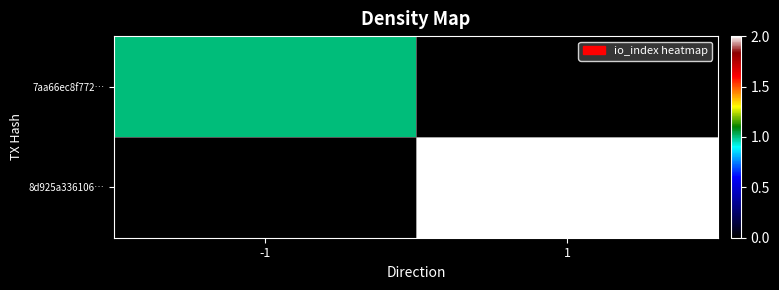

At -1, list the series in order from smallest to largest.

8d925a336106…, 7aa66ec8f772…